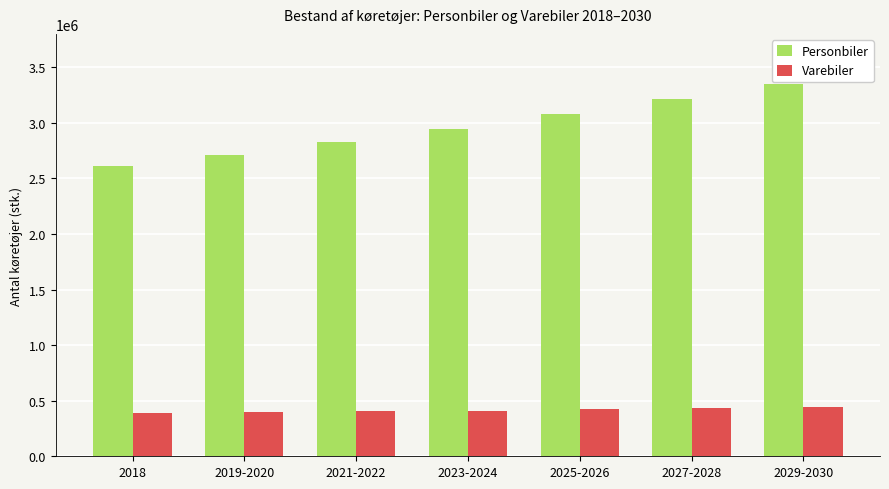

Rank the series by their average value, from lowest to highest.

Varebiler, Personbiler